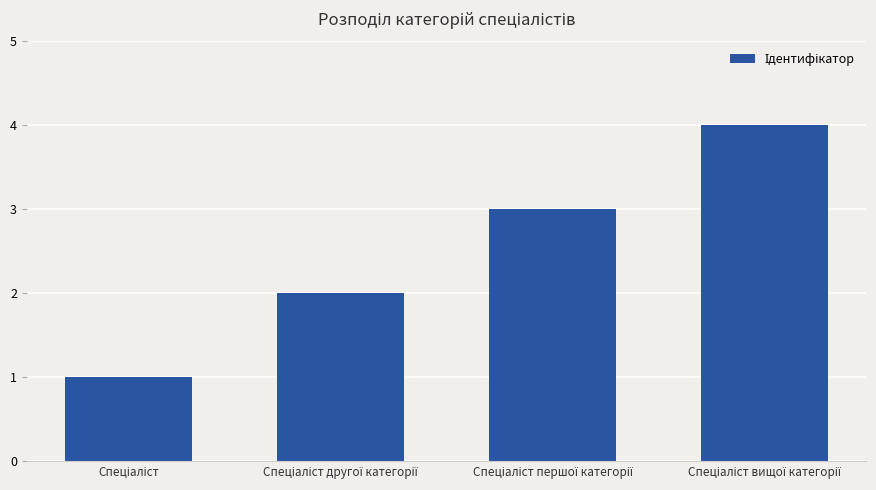

What is the difference between the maximum and minimum values?

3